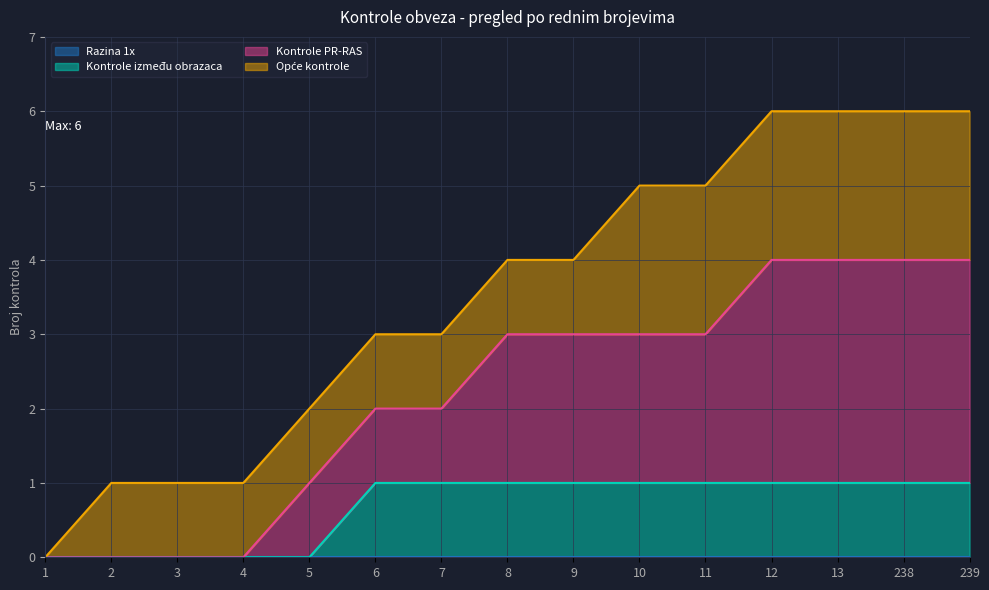

What is the total value across all series at 10?

5